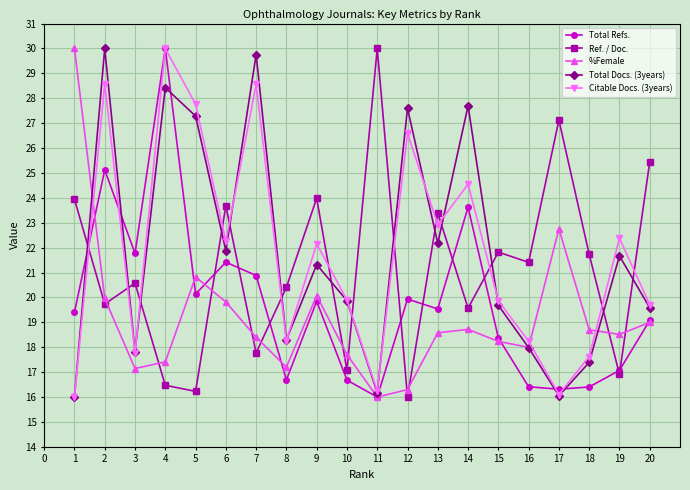

What is the sum of the Ref. / Doc. values at 1 and 15?

45.8